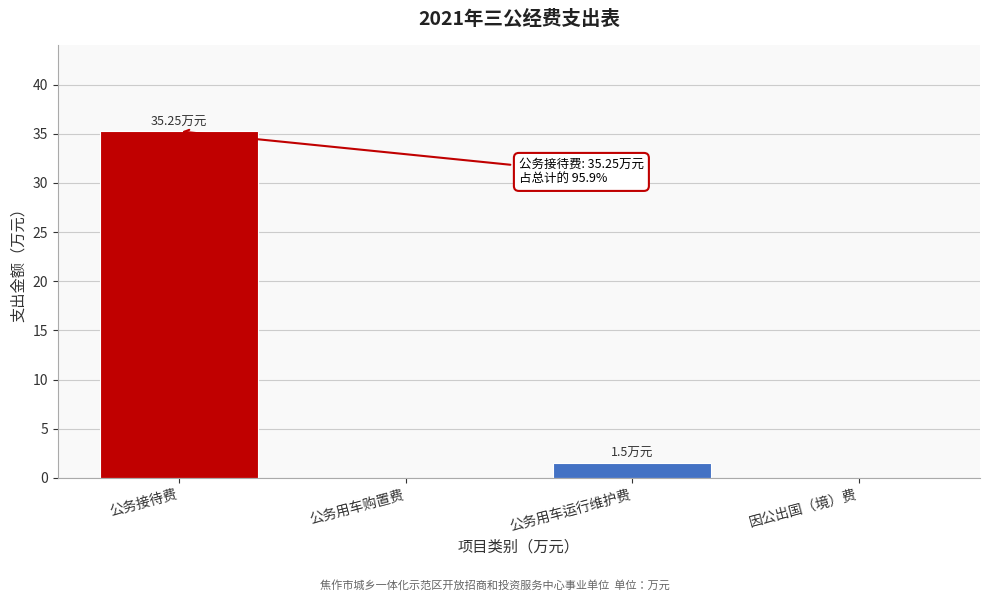

What is the sum of all values?

36.8